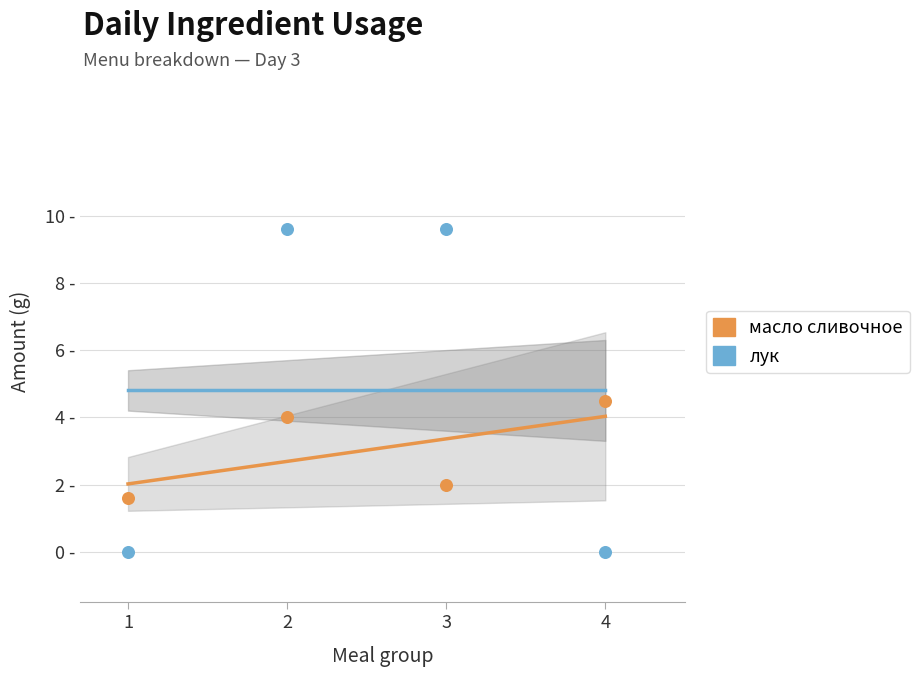

At which category is the sum across all series the highest?

2